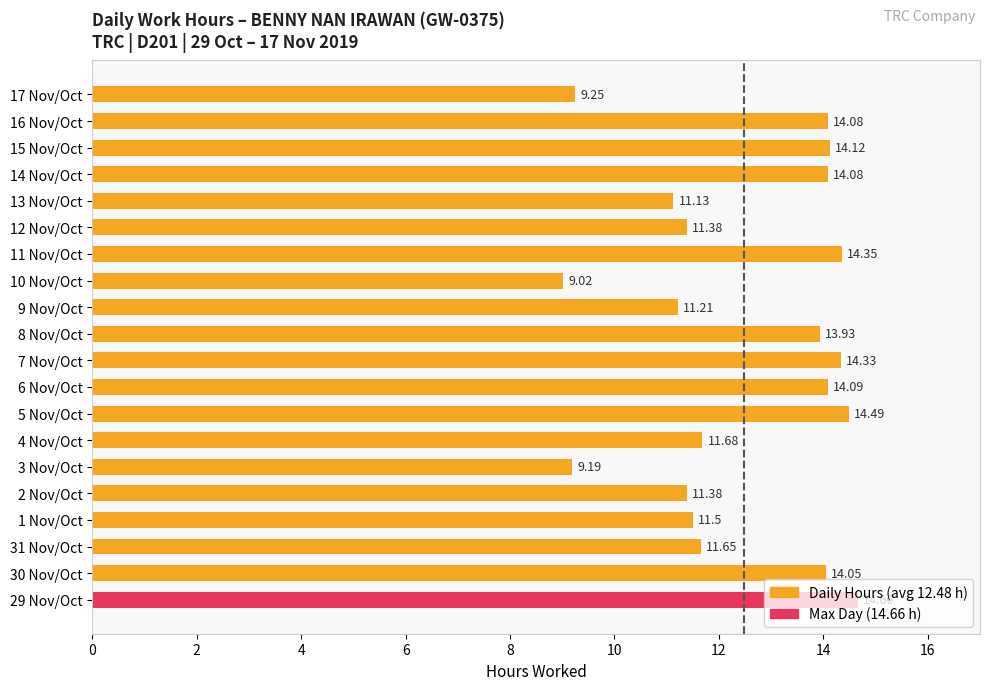

What is the sum of all values?

249.6